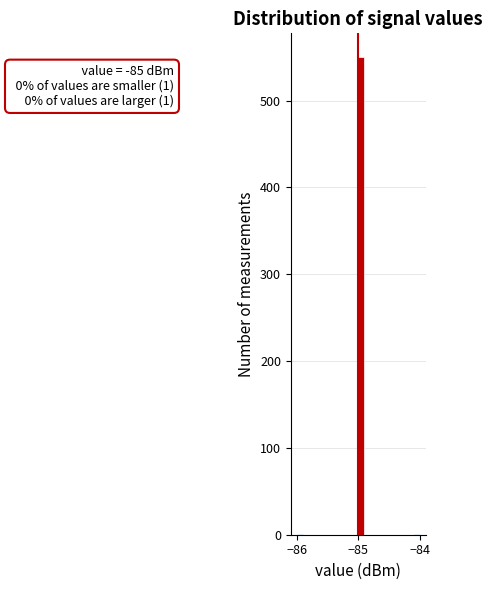

Around what value on the x-axis is the tallest bar? Give the approximate position of its centre, as read against the axis.

-85.0